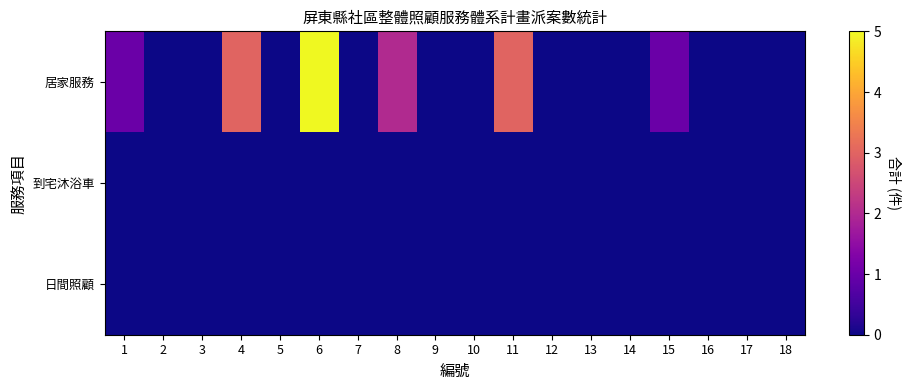

Reading right to left, list all the values displayed in this chart.

居家服務: 18=0	17=0	16=0	15=1	14=0	13=0	12=0	11=3	10=0	9=0	8=2	7=0	6=5	5=0	4=3	3=0	2=0	1=1
到宅沐浴車: 18=0	17=0	16=0	15=0	14=0	13=0	12=0	11=0	10=0	9=0	8=0	7=0	6=0	5=0	4=0	3=0	2=0	1=0
日間照顧: 18=0	17=0	16=0	15=0	14=0	13=0	12=0	11=0	10=0	9=0	8=0	7=0	6=0	5=0	4=0	3=0	2=0	1=0